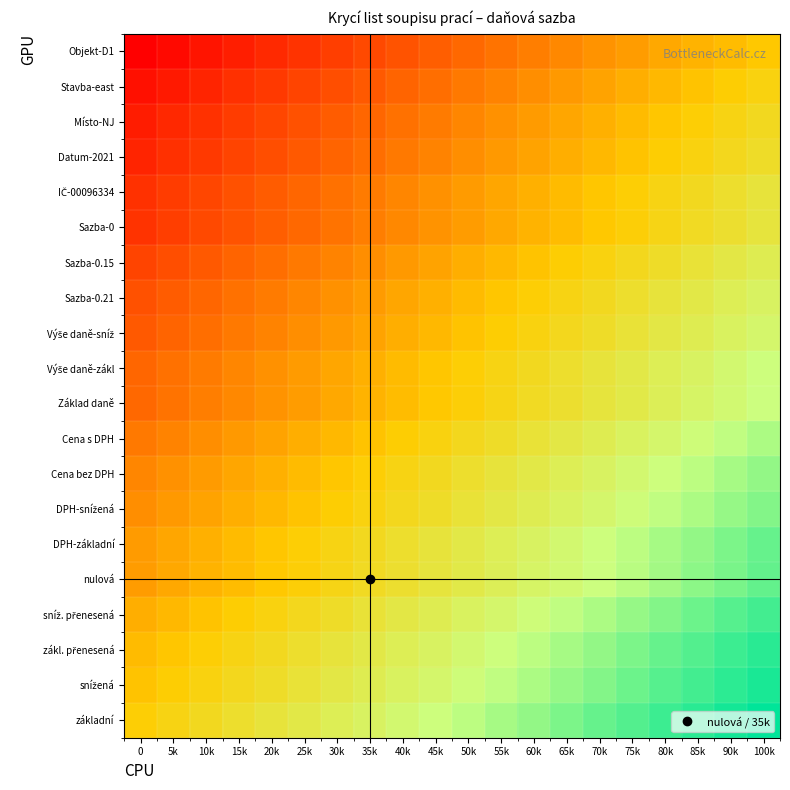

Which series has the largest total across all categories?

základní